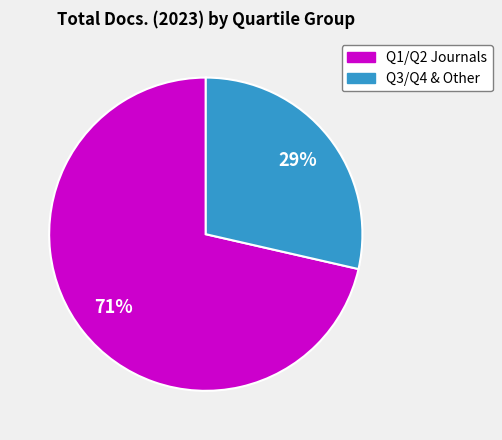

Does any single category account for the majority?

Yes